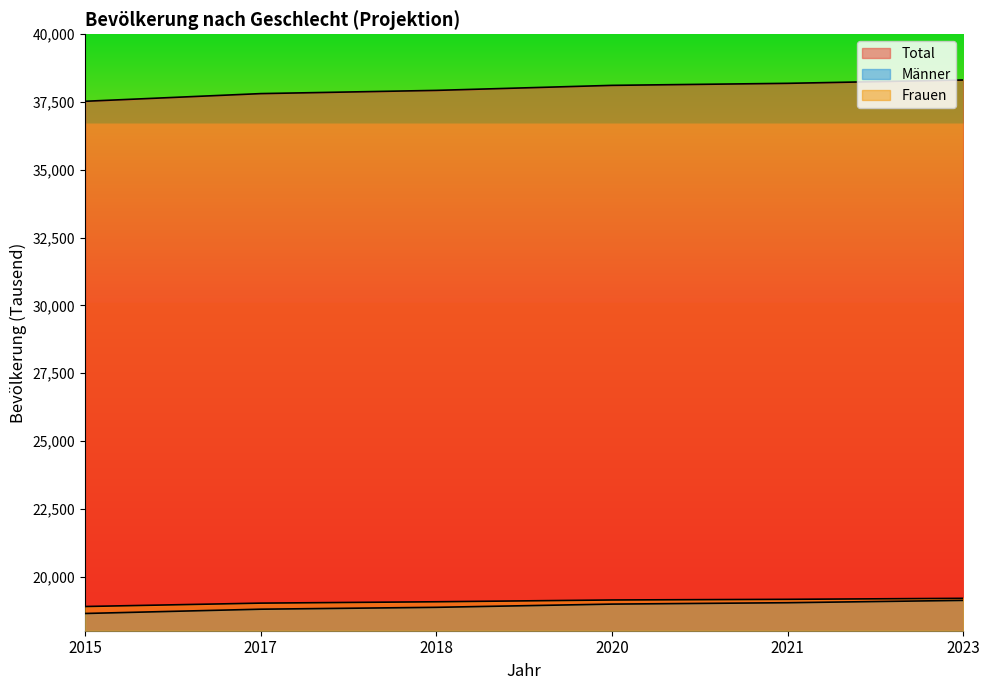

How many values in the Männer series exceed 18982?

2